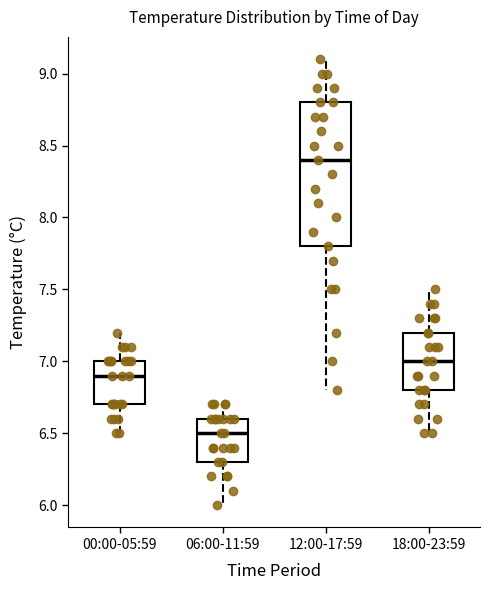

Reading left to right, read every box against the y-axis: the position of its median line, the range the box covers, and the ends of its whiskers. The values are not printed on the chart, so give them approximately, as read against the axis.

00:00-05:59: median 6.9, box 6.7 to 7.0, whiskers 6.5 to 7.2
06:00-11:59: median 6.5, box 6.3 to 6.6, whiskers 6.0 to 6.7
12:00-17:59: median 8.4, box 7.8 to 8.8, whiskers 6.8 to 9.1
18:00-23:59: median 7.0, box 6.8 to 7.2, whiskers 6.5 to 7.5